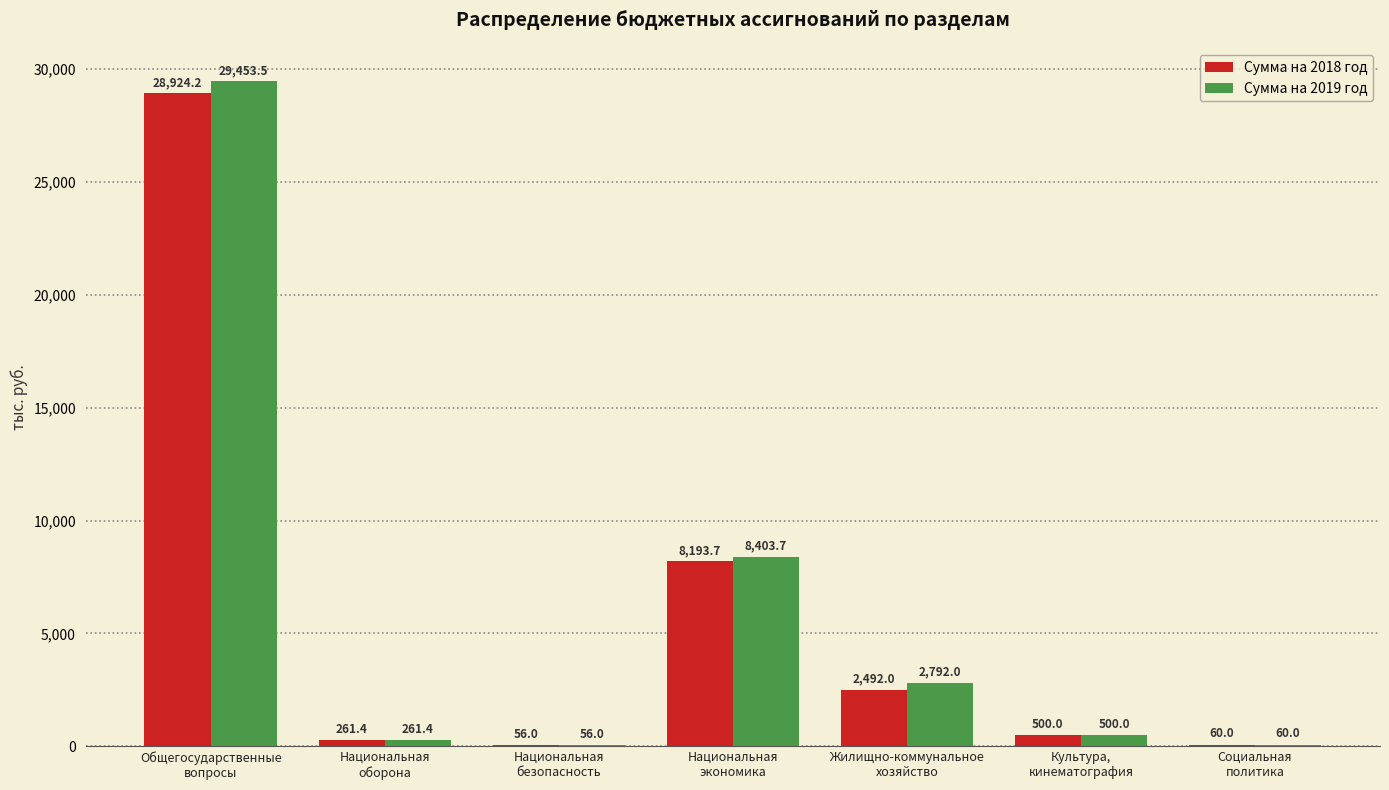

What is the total value across all series at Жилищно-коммунальное
хозяйство?

5284.0